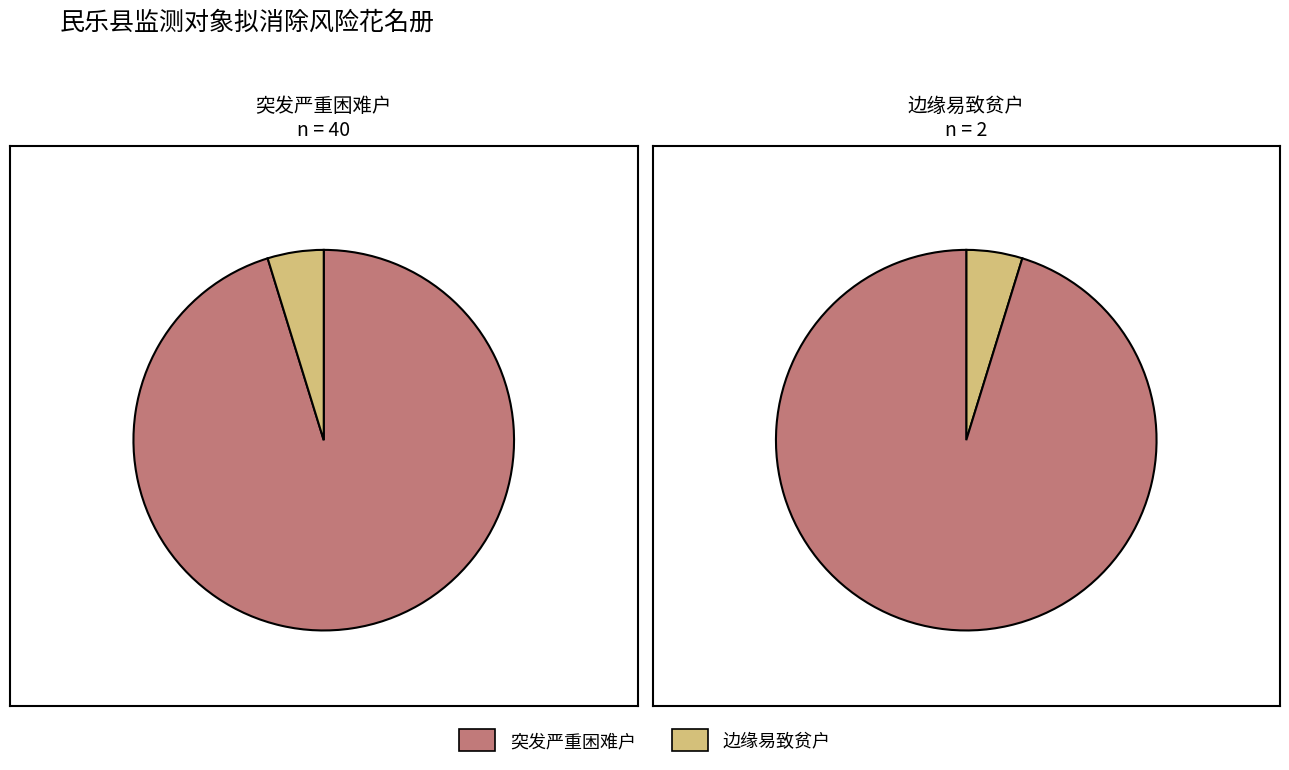

How many slices are in this pie chart?

2